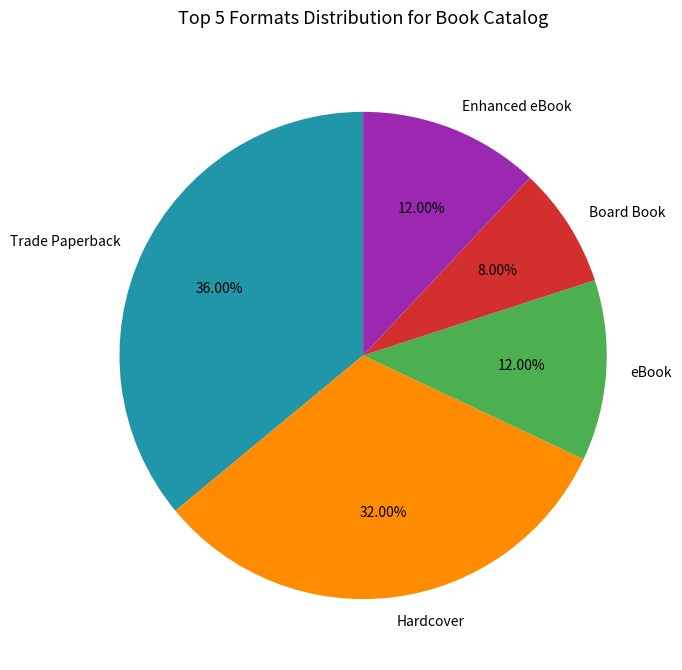

To the nearest percent, what is the difference between the largest and smallest slice percentages?

28%